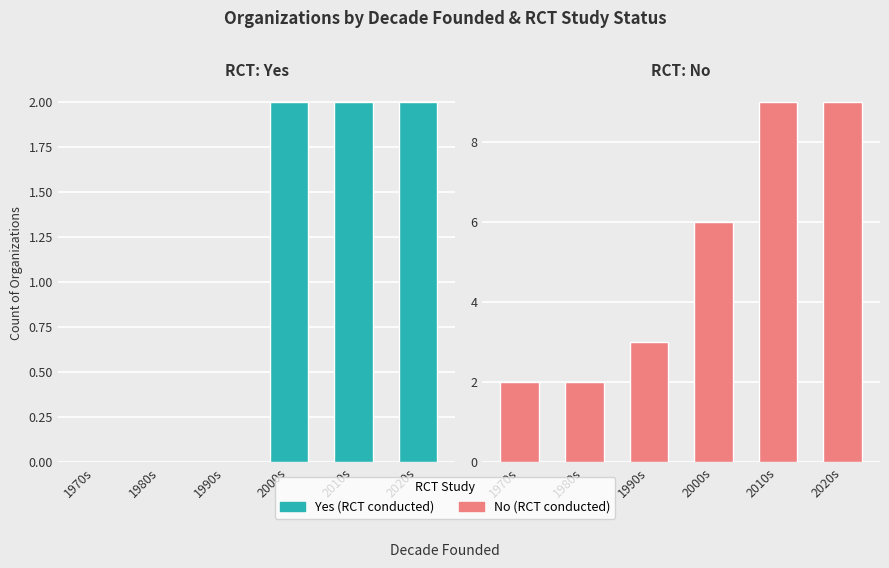

What is the difference between the highest and lowest values at 1990s?

3